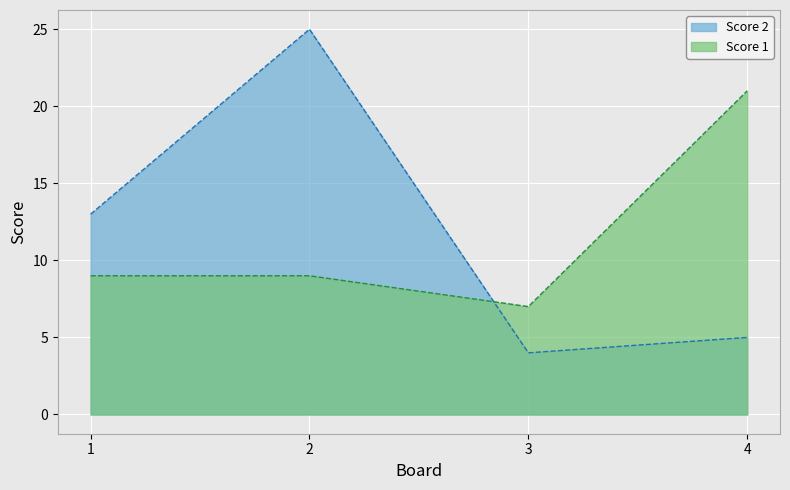

Where is Score 1 nearest to the value 14?

1